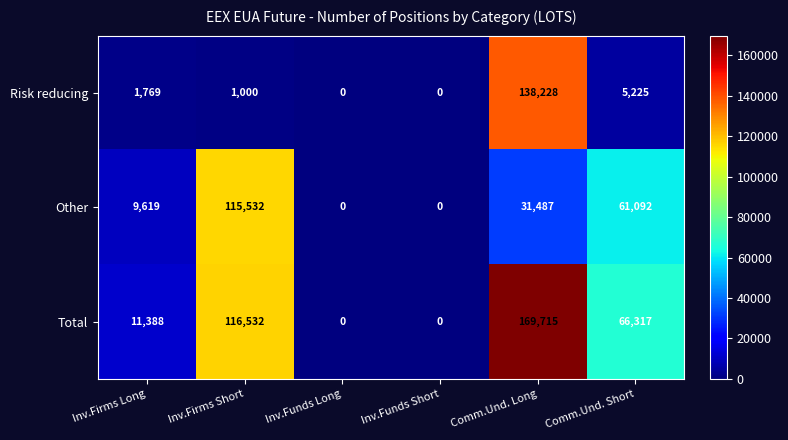

Is the value of Total at Inv.Firms Long greater than the value of Other at Inv.Funds Long?

Yes